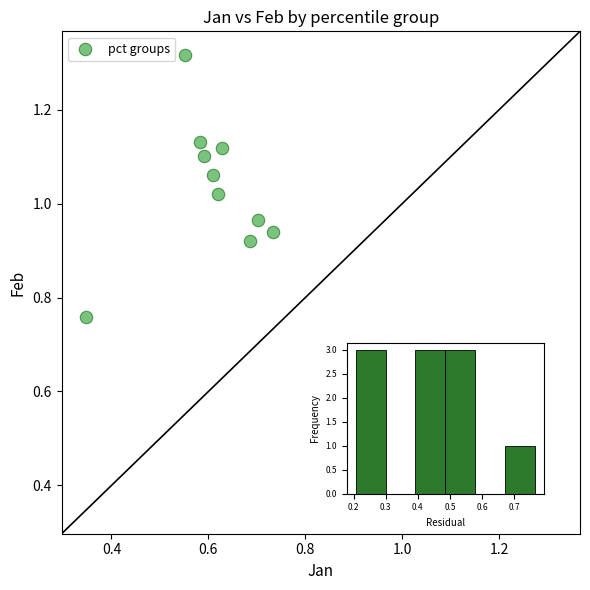

What is the average X value?

0.6